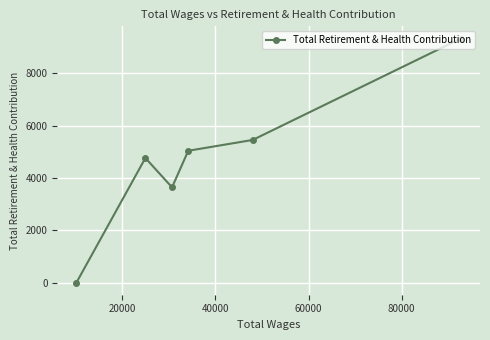

What is the maximum value shown in the chart?

9337